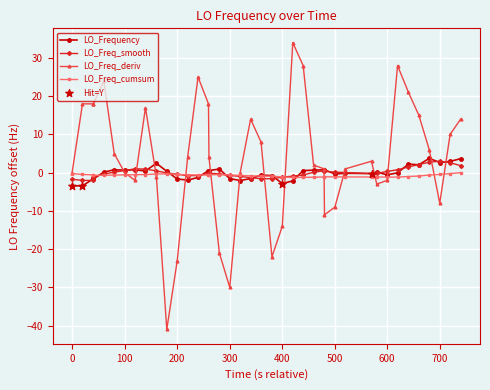

Which series has the widest spread of values?

LO_Freq_deriv